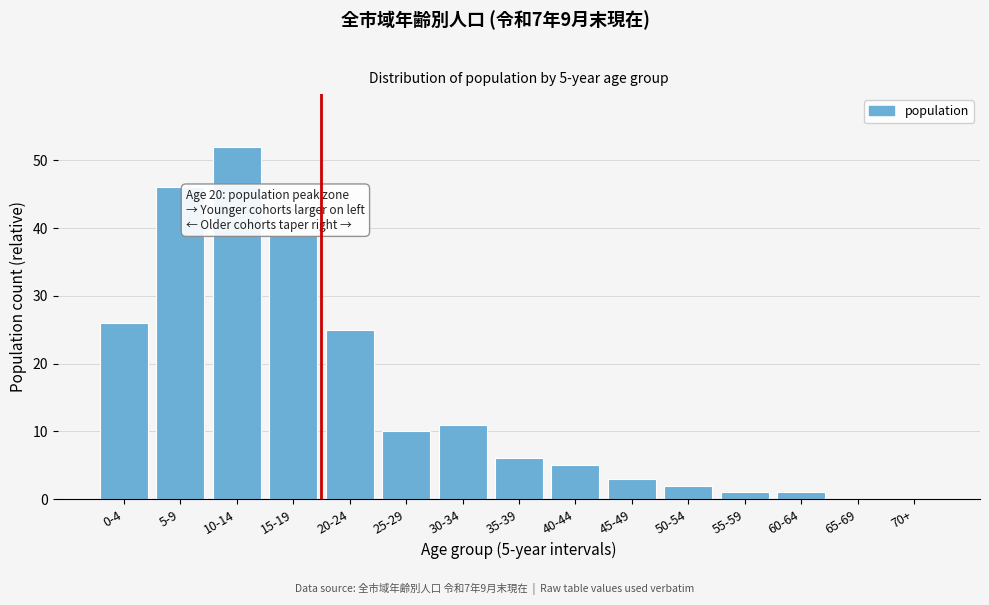

Reading left to right, list all the values displayed in this chart.

0-4=26	5-9=46	10-14=52	15-19=39	20-24=25	25-29=10	30-34=11	35-39=6	40-44=5	45-49=3	50-54=2	55-59=1	60-64=1	65-69=0	70+=0